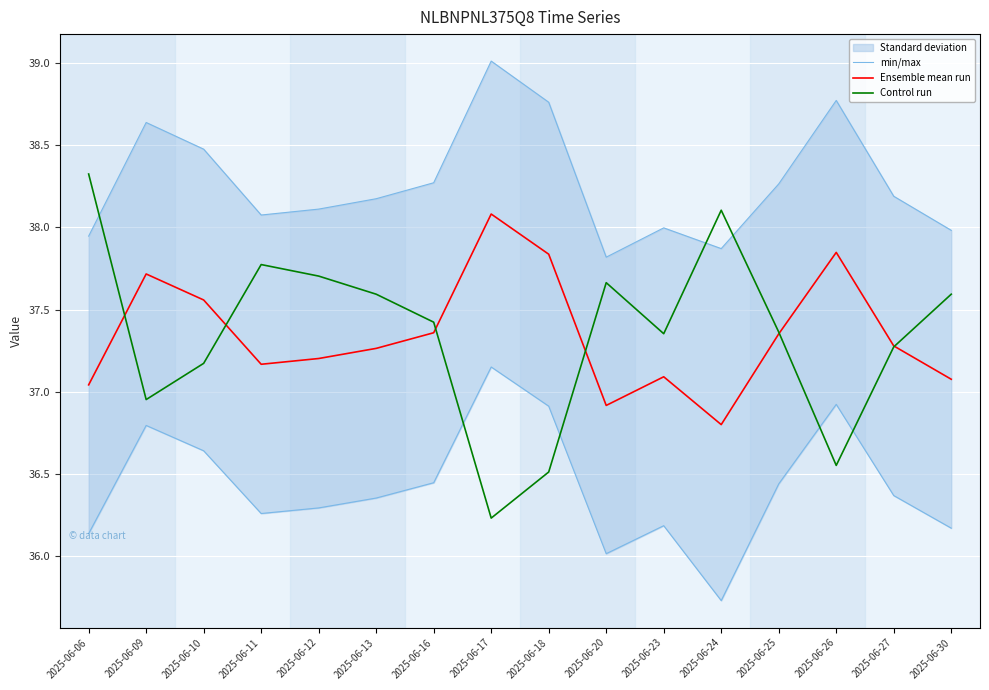

At which label is min/max closest to 38?

2025-06-23